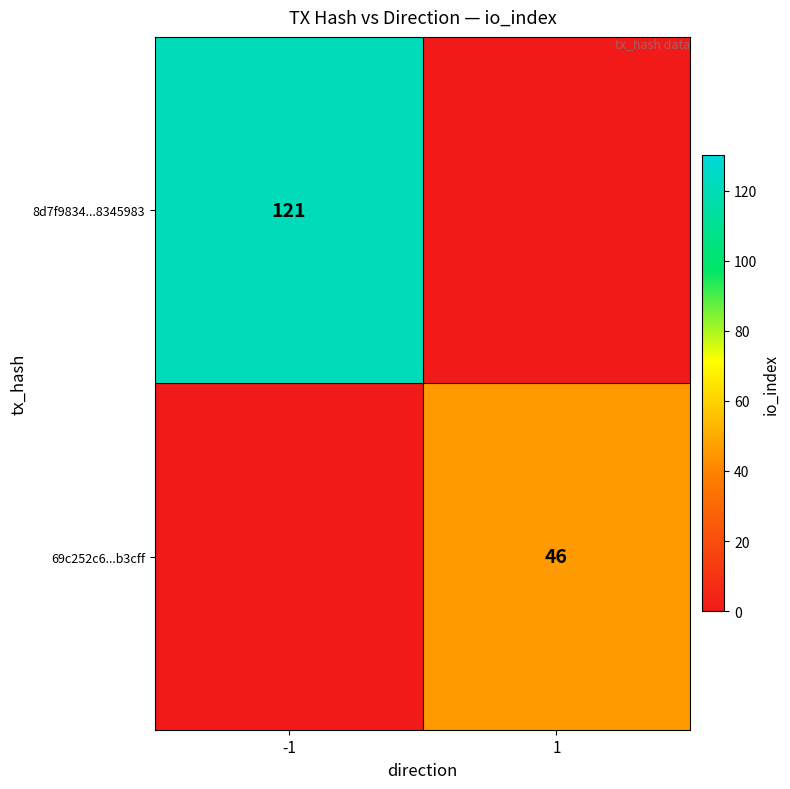

Is the value of 8d7f9834...8345983 at -1 greater than the value of 69c252c6...b3cff at 1?

Yes